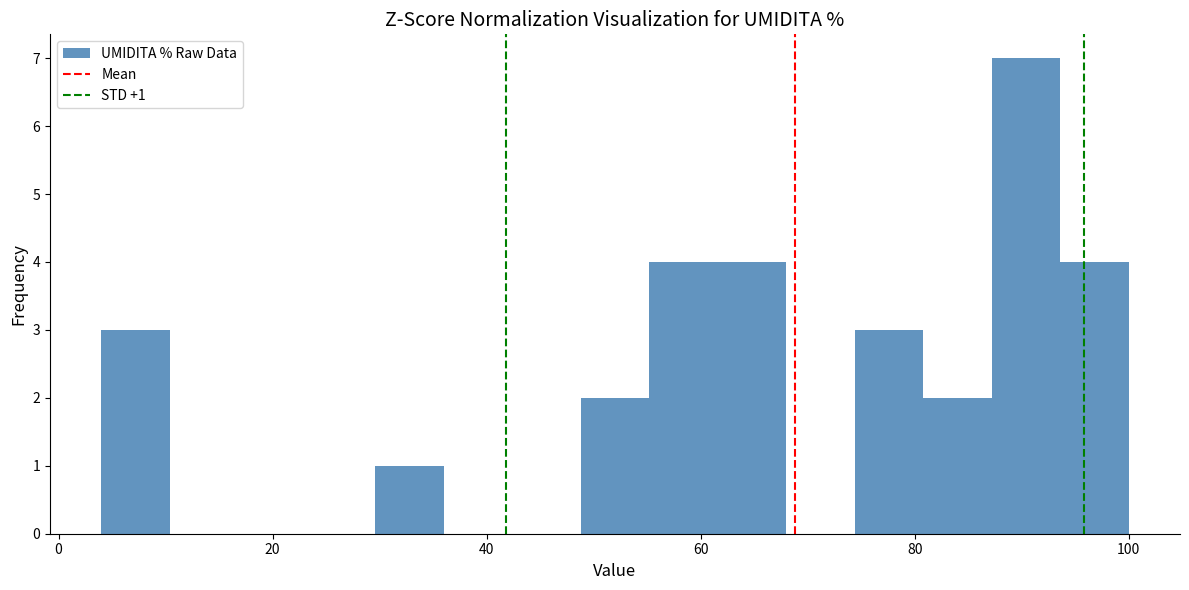

Read against the x-axis, roughly where is the centre of the tallest bar?

90